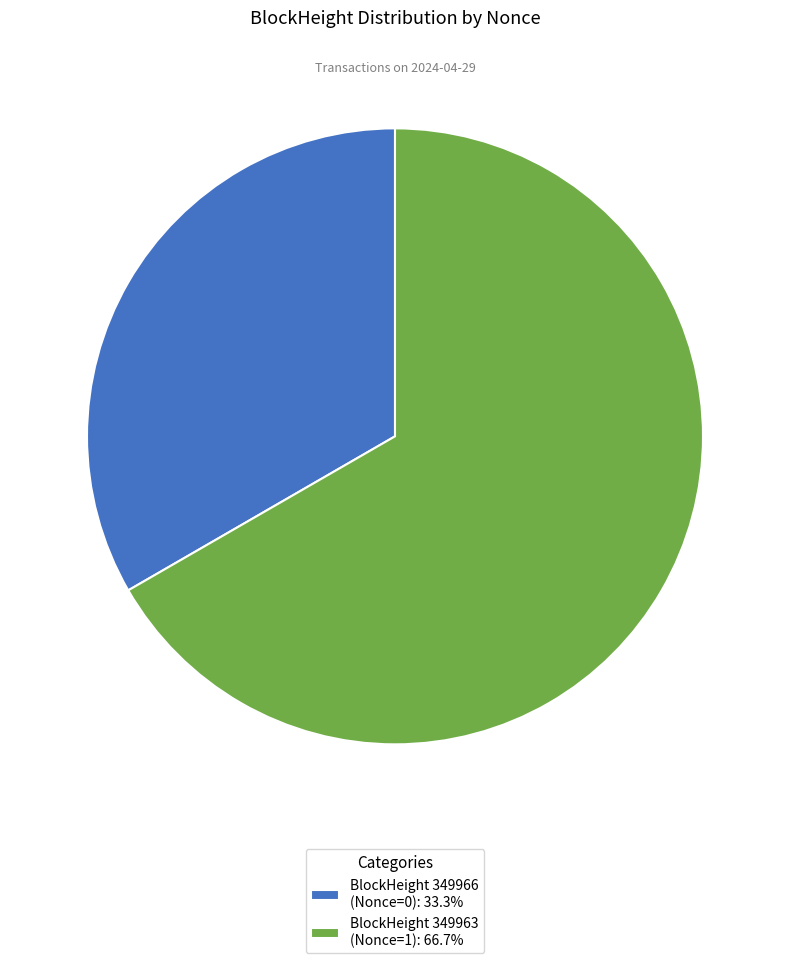

Is the sum of BlockHeight 349966 (Nonce=0): 33.3% and BlockHeight 349963 (Nonce=1): 66.7% greater than half?

Yes